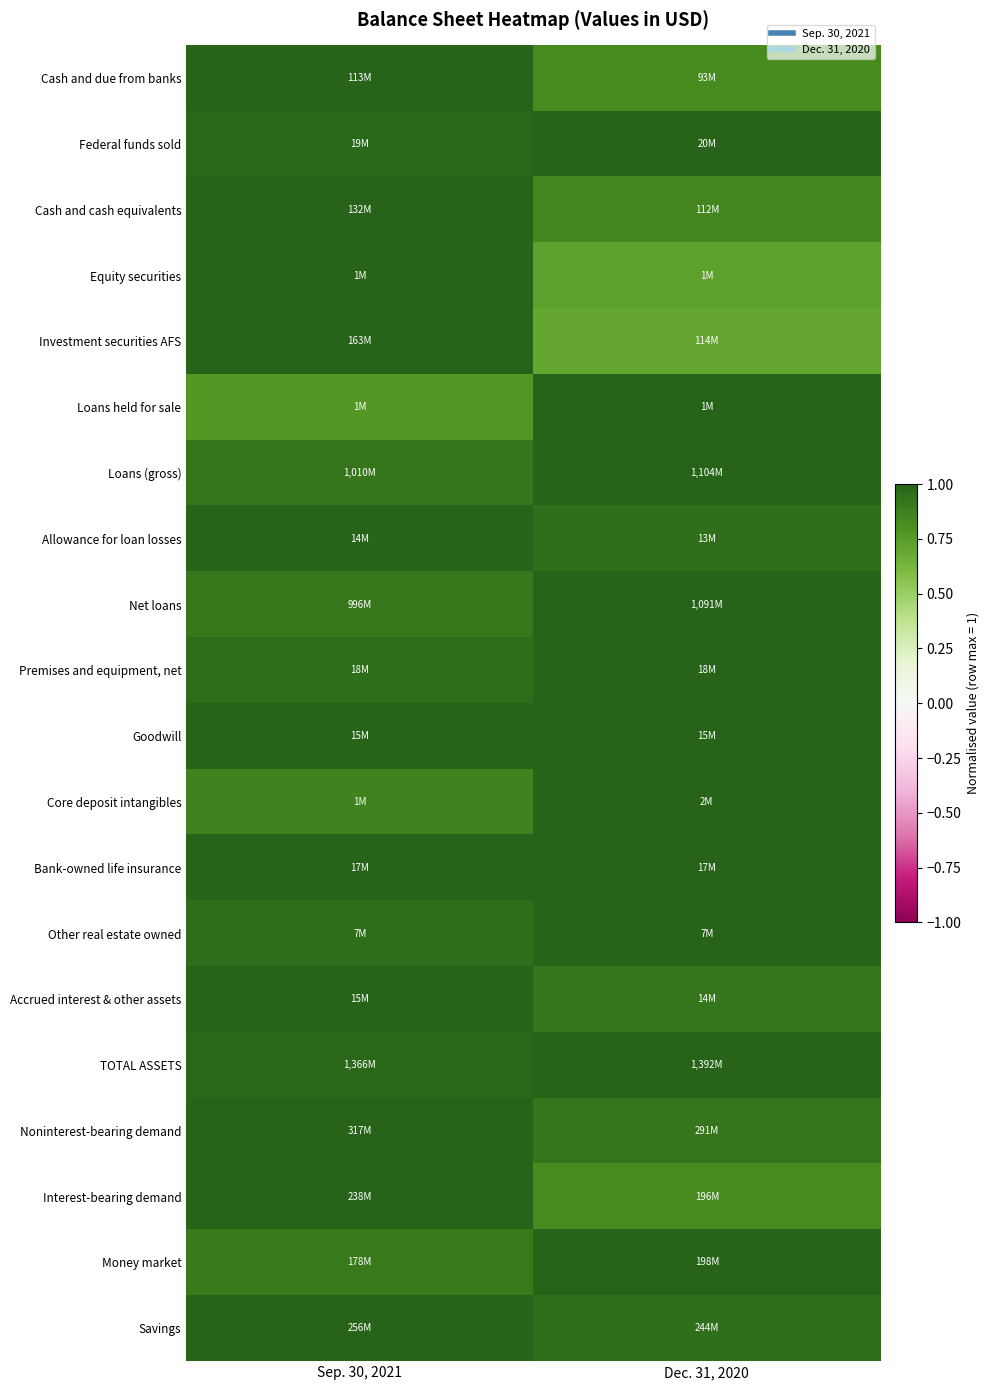

How many categories are shown in the chart?

2